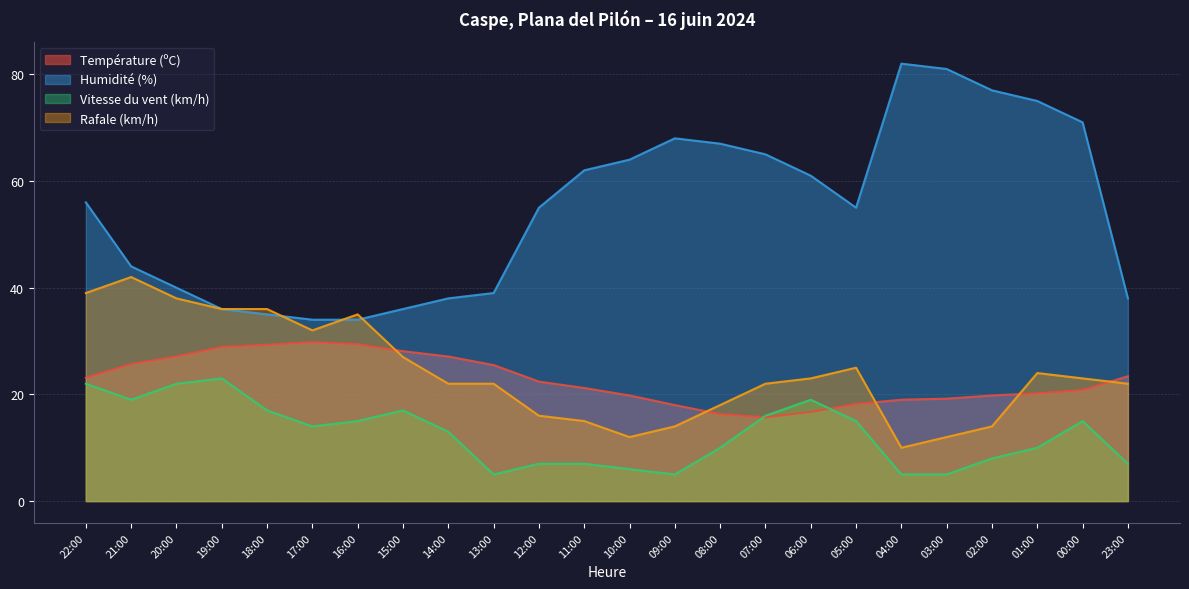

Rank the series at 16:00 from lowest to highest value.

Vitesse du vent (km/h), Température (ºC), Humidité (%), Rafale (km/h)